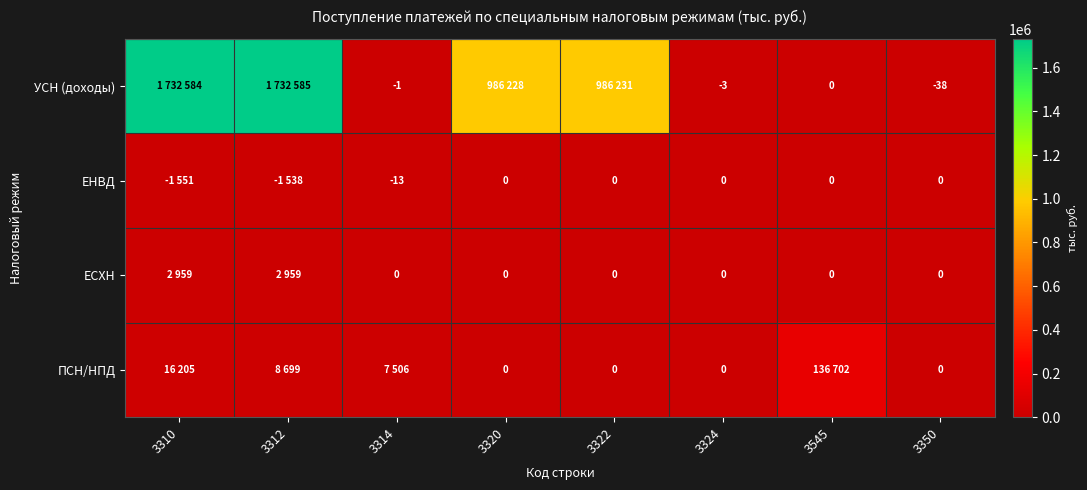

What is the difference between the ЕНВД values at 3314 and 3324?

13